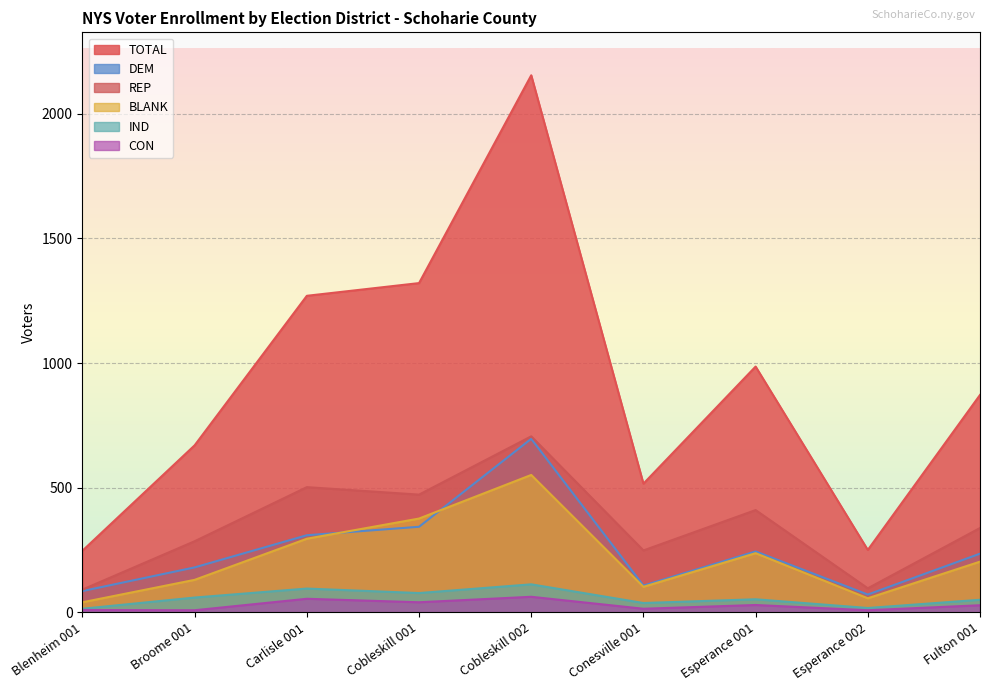

List the labels in order of TOTAL value, smallest first.

Blenheim 001, Esperance 002, Conesville 001, Broome 001, Fulton 001, Esperance 001, Carlisle 001, Cobleskill 001, Cobleskill 002